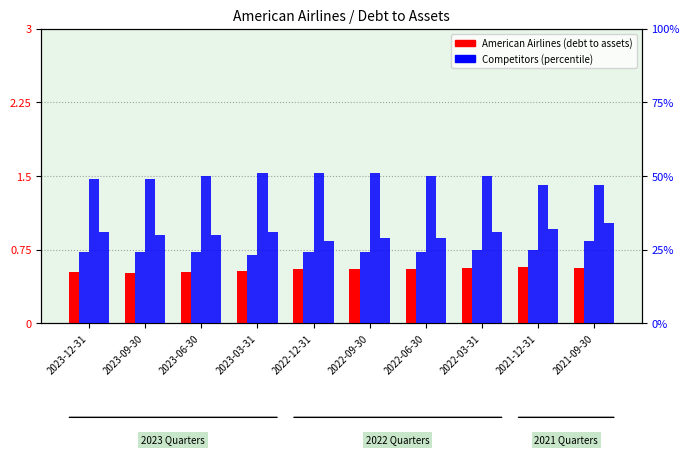

How many groups of bars are there?

10